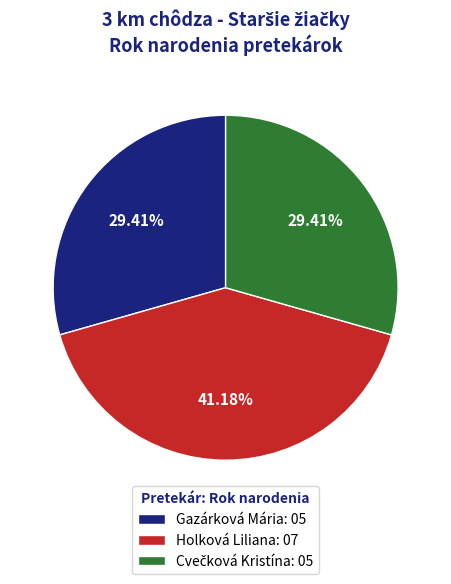

Is Holková Liliana the majority of the pie?

No